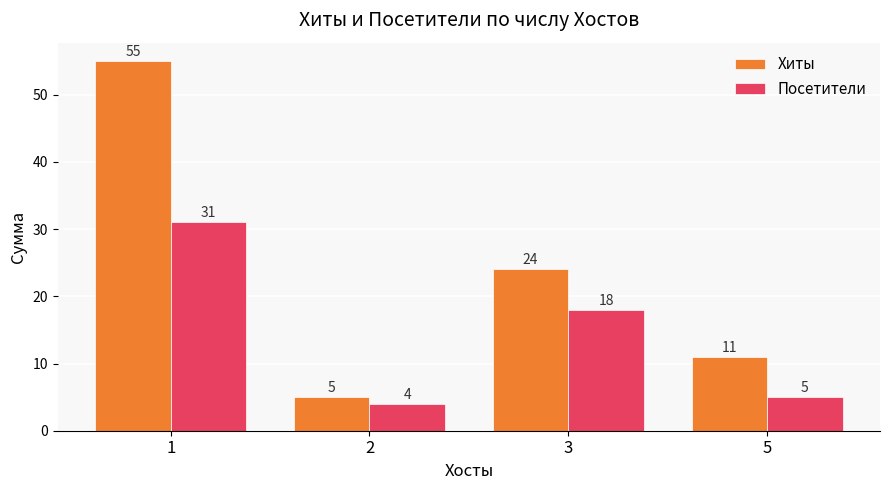

What is the difference between the maximum and minimum values in the Хиты series?

50